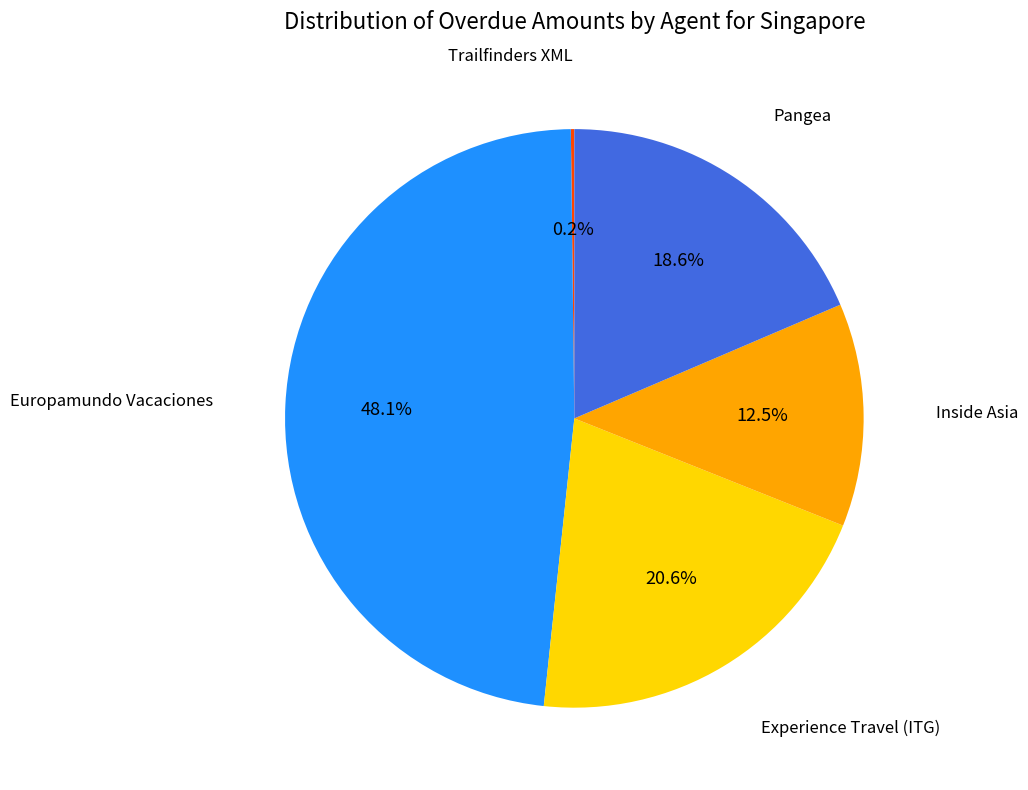

Is there a majority slice in this chart?

No